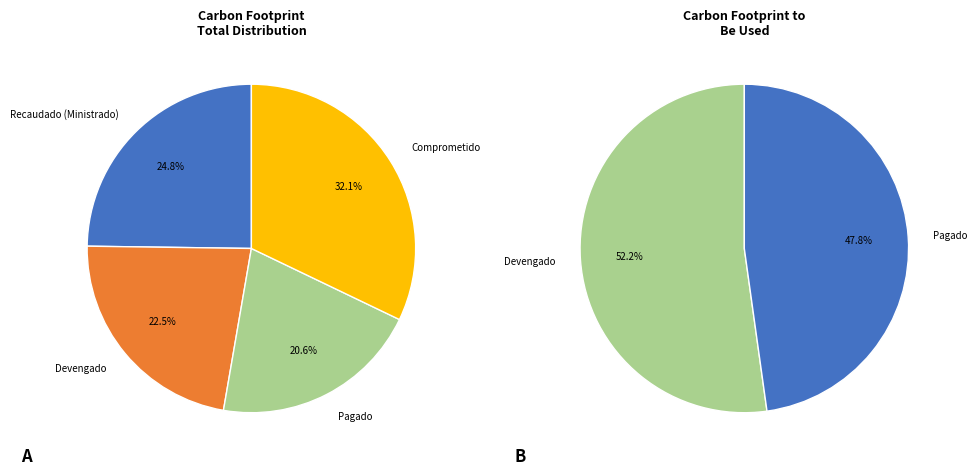

To the nearest percent, what is the average slice percentage?

25%